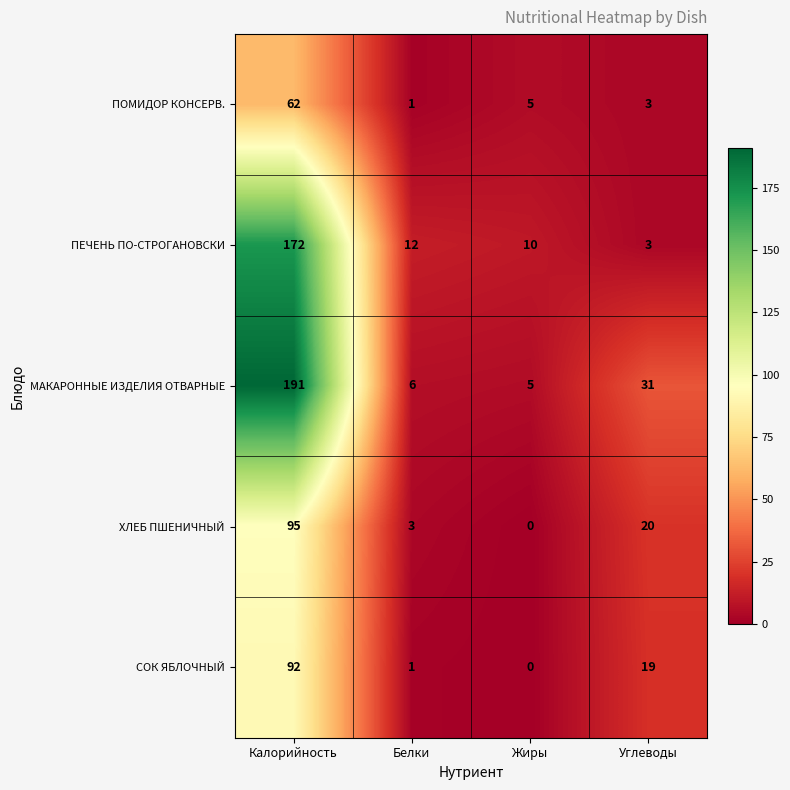

Which series has the largest total across all categories?

МАКАРОННЫЕ ИЗДЕЛИЯ ОТВАРНЫЕ